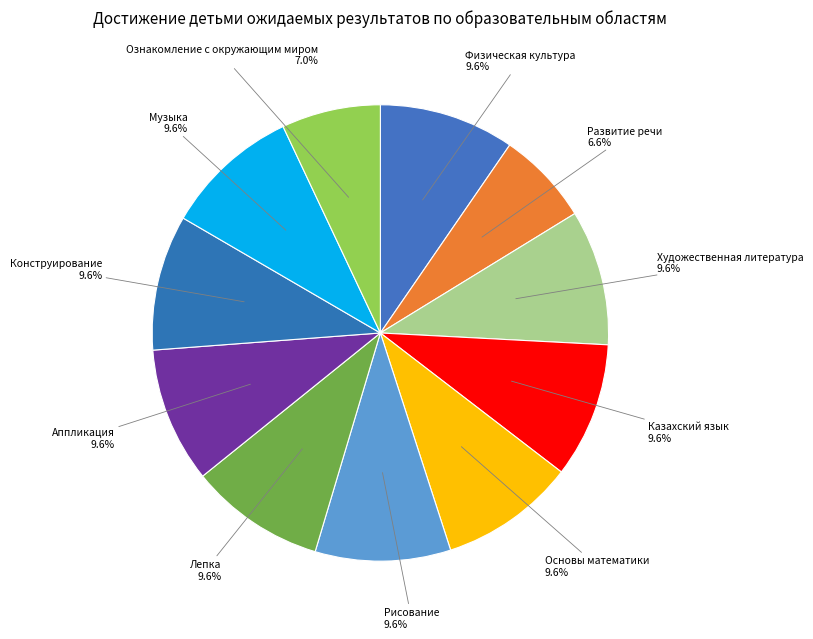

Is there a majority slice in this chart?

No